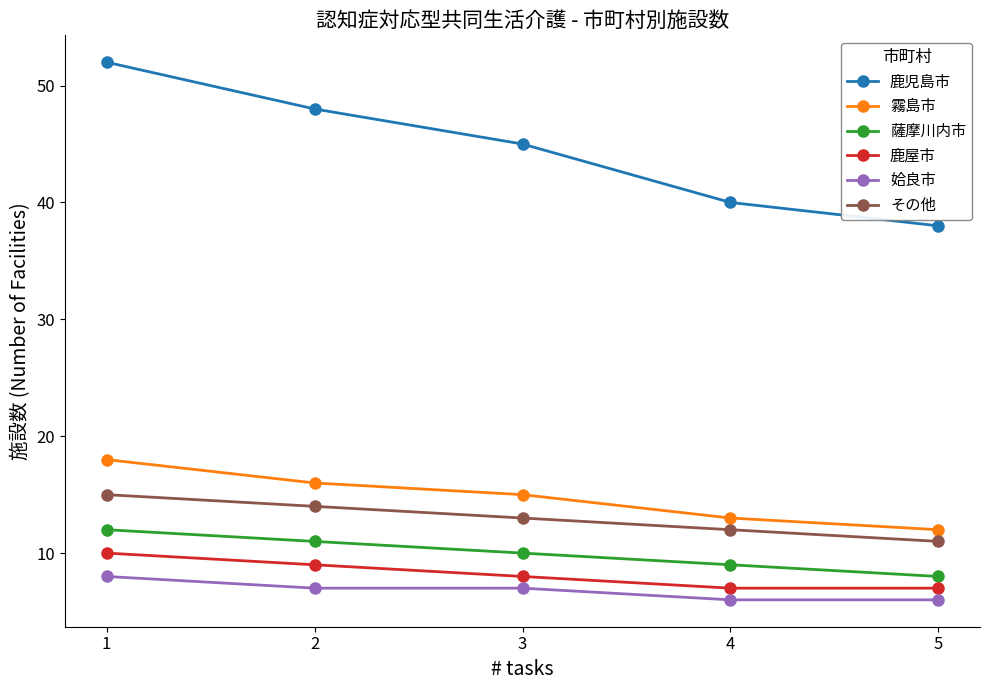

Is it true that 鹿屋市 equals 5 at 2?

False